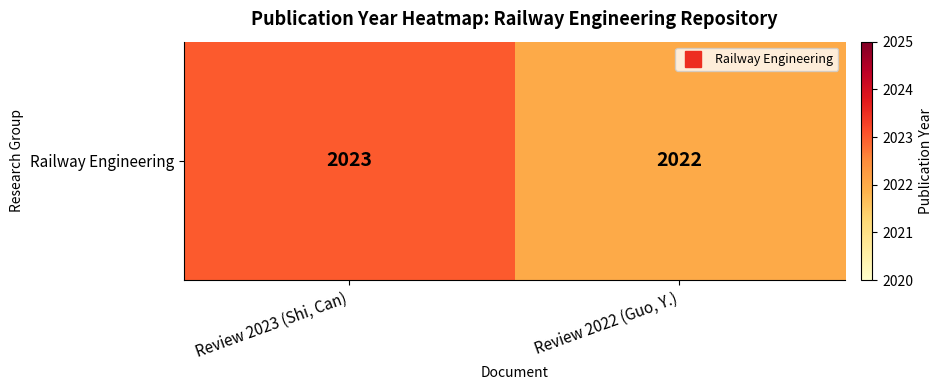

What is the sum of the values at Review 2023 (Shi, Can) and Review 2022 (Guo, Y.)?

4045